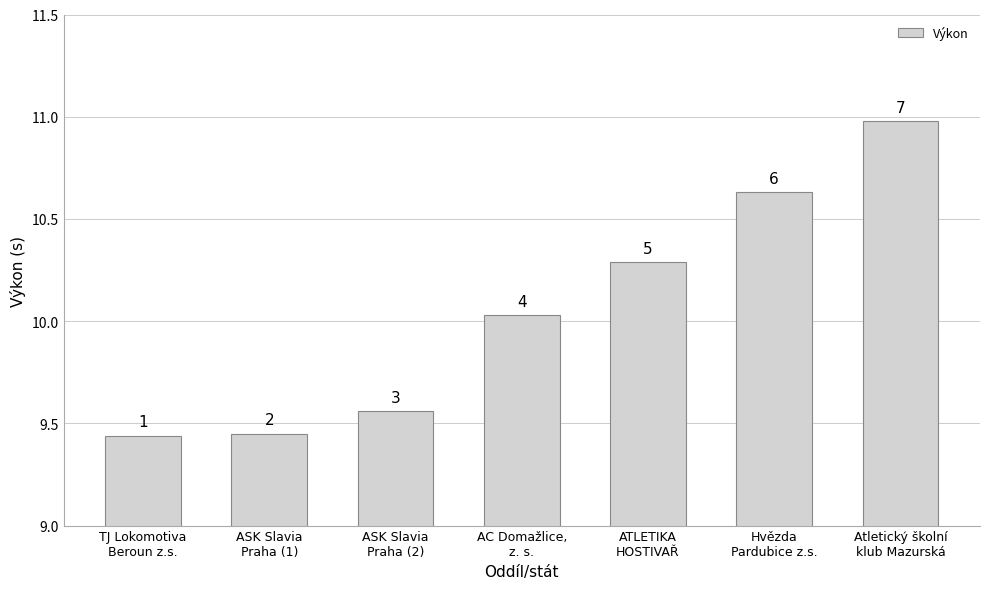

How many bars are there in total?

7